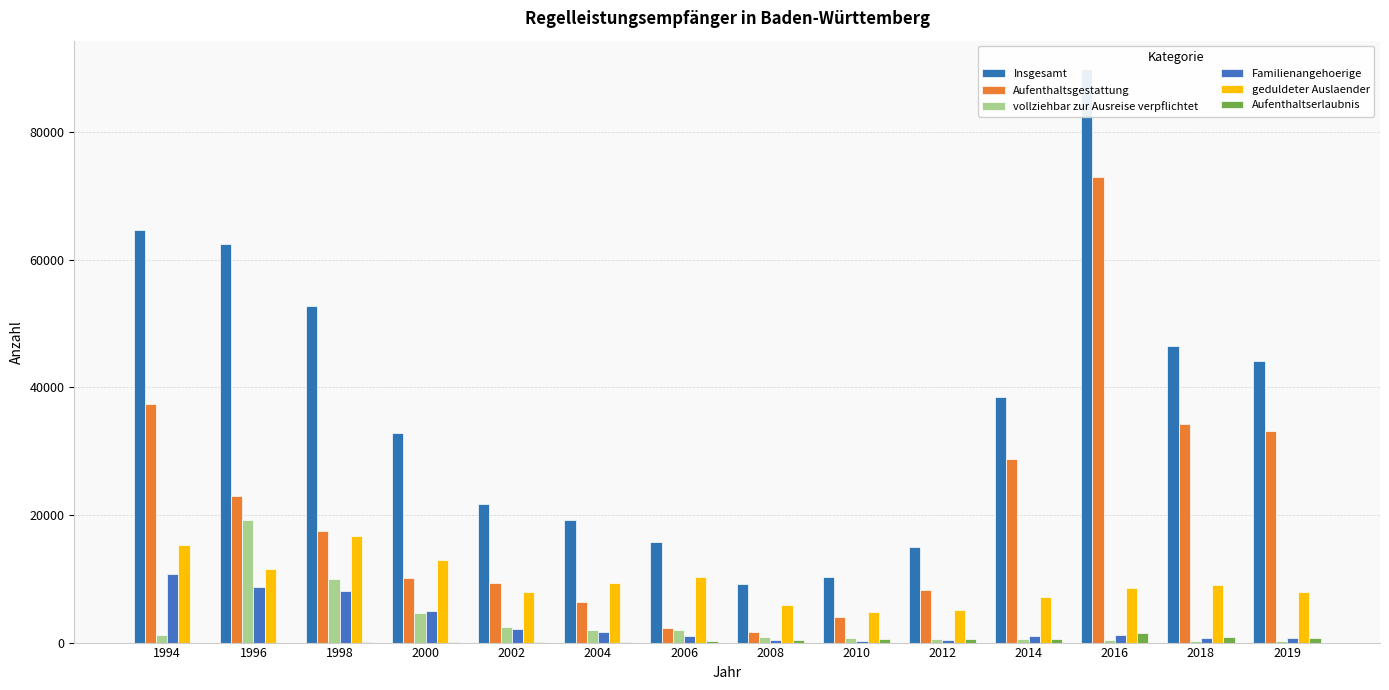

Reading right to left, list all the values displayed in this chart.

Insgesamt: 44078	46497	89856	38531	15046	10291	9226	15797	19270	21799	32795	52765	62476	64632
Aufenthaltsgestattung: 33222	34216	72917	28774	8310	3949	1692	2236	6337	9369	10072	17501	23004	37352
vollziehbar zur Ausreise verpflichtet: 252	307	398	530	527	661	832	1920	1921	2374	4602	9916	19258	1155
Familienangehoerige: 734	720	1158	988	395	274	385	1032	1590	2069	4910	8099	8686	10773
geduldeter Auslaender: 7851	8970	8588	7218	5097	4772	5911	10257	9330	7880	12993	16719	11528	15352
Aufenthaltserlaubnis: 671	834	1439	535	522	531	368	241	37	36	63	149	0	0